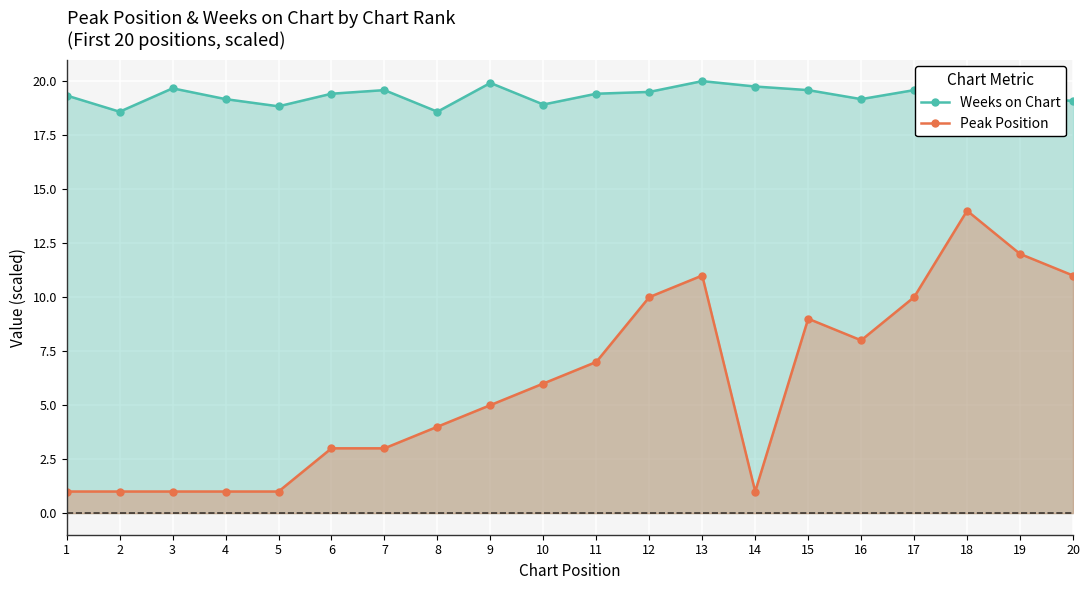

The Weeks on Chart series shows 19.8 at 14. True or false?

True